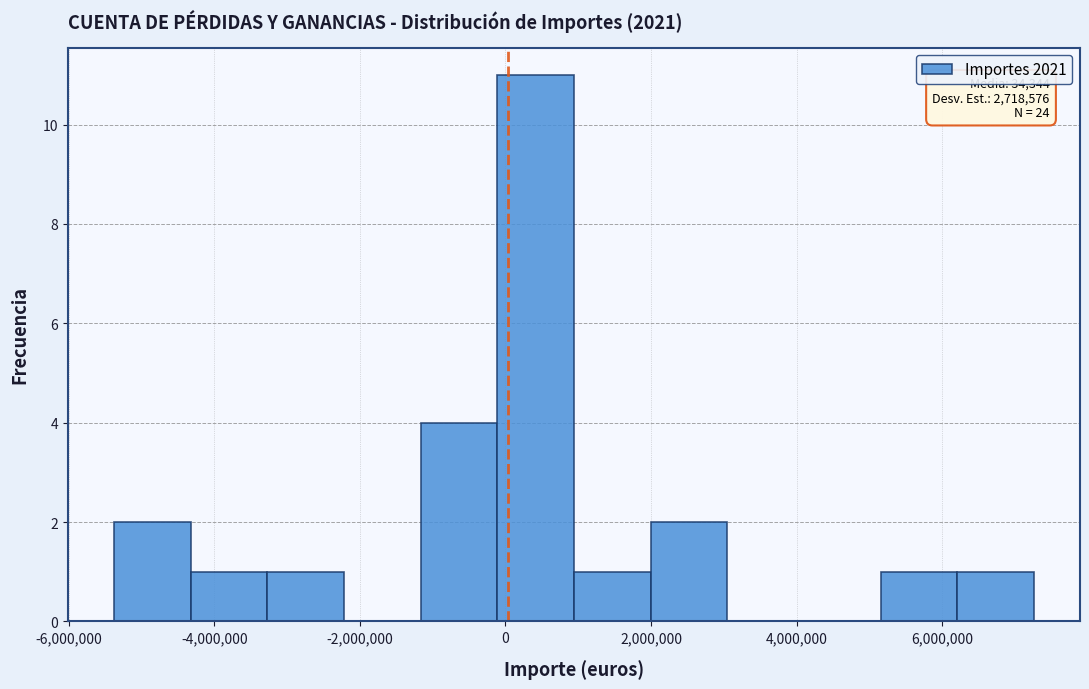

Which range on the x-axis has the tallest bar?

-200000 to 1000000